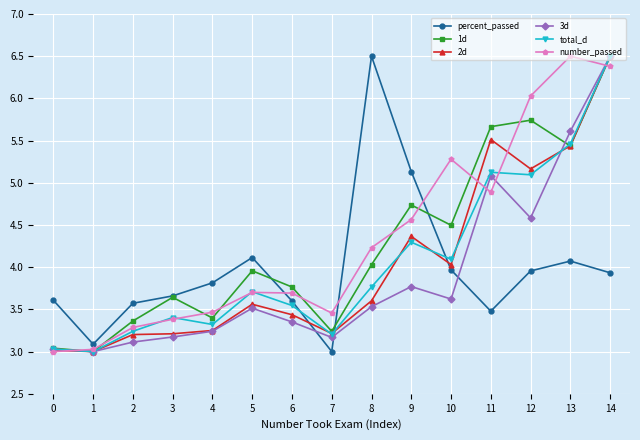

What is the value of the 2d point at the 1st from the left?

3.0